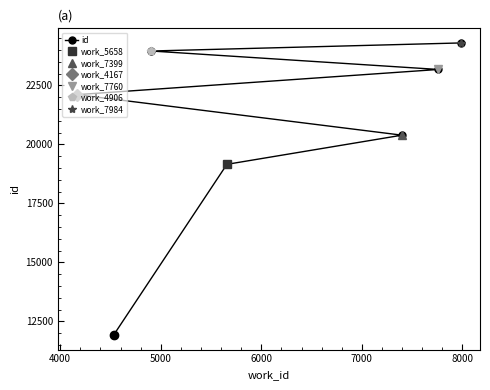

Does the chart have visible grid lines?

No